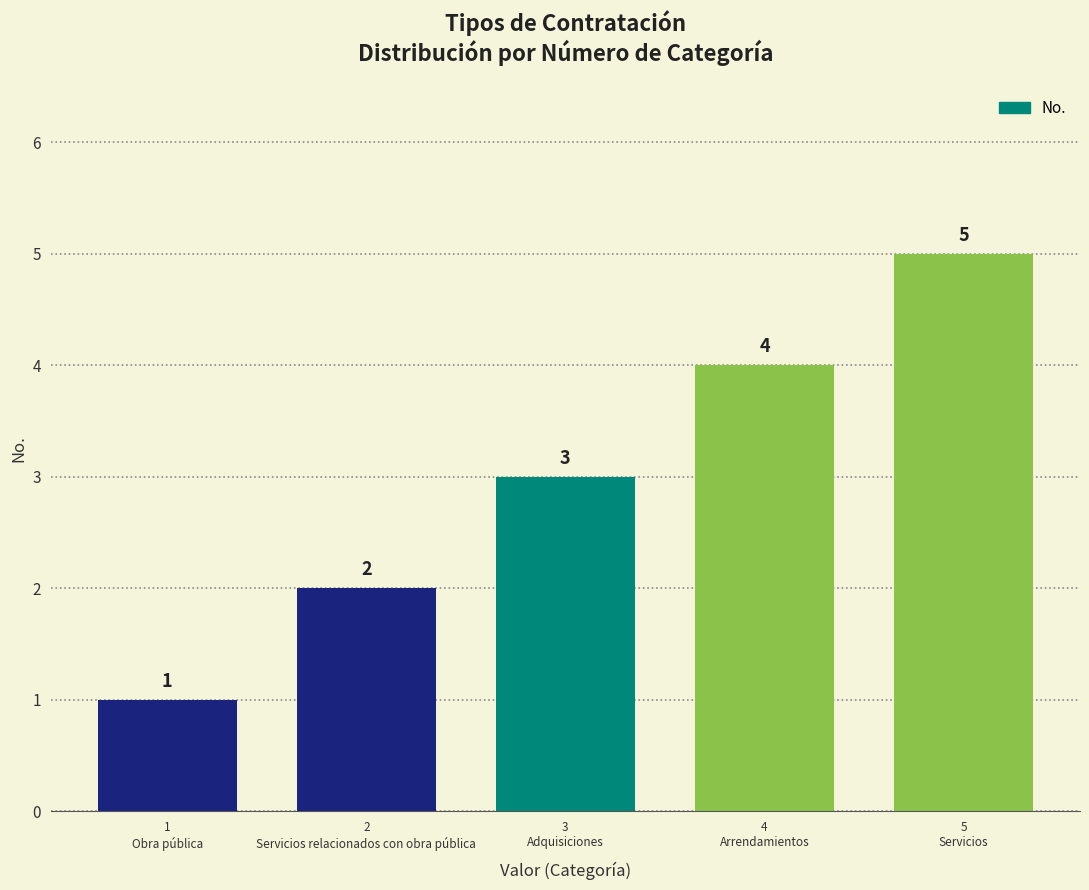

List the labels in order of value, largest first.

5
Servicios, 4
Arrendamientos, 3
Adquisiciones, 2
Servicios relacionados con obra pública, 1
Obra pública